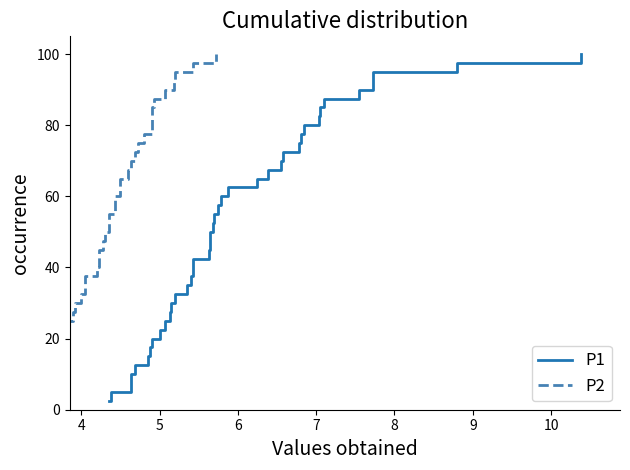

Is it true that P1 equals 16.4 at 10?

False